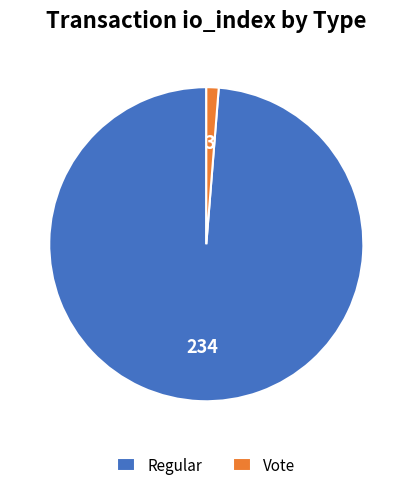

Rank the categories by value from lowest to highest.

Vote, Regular